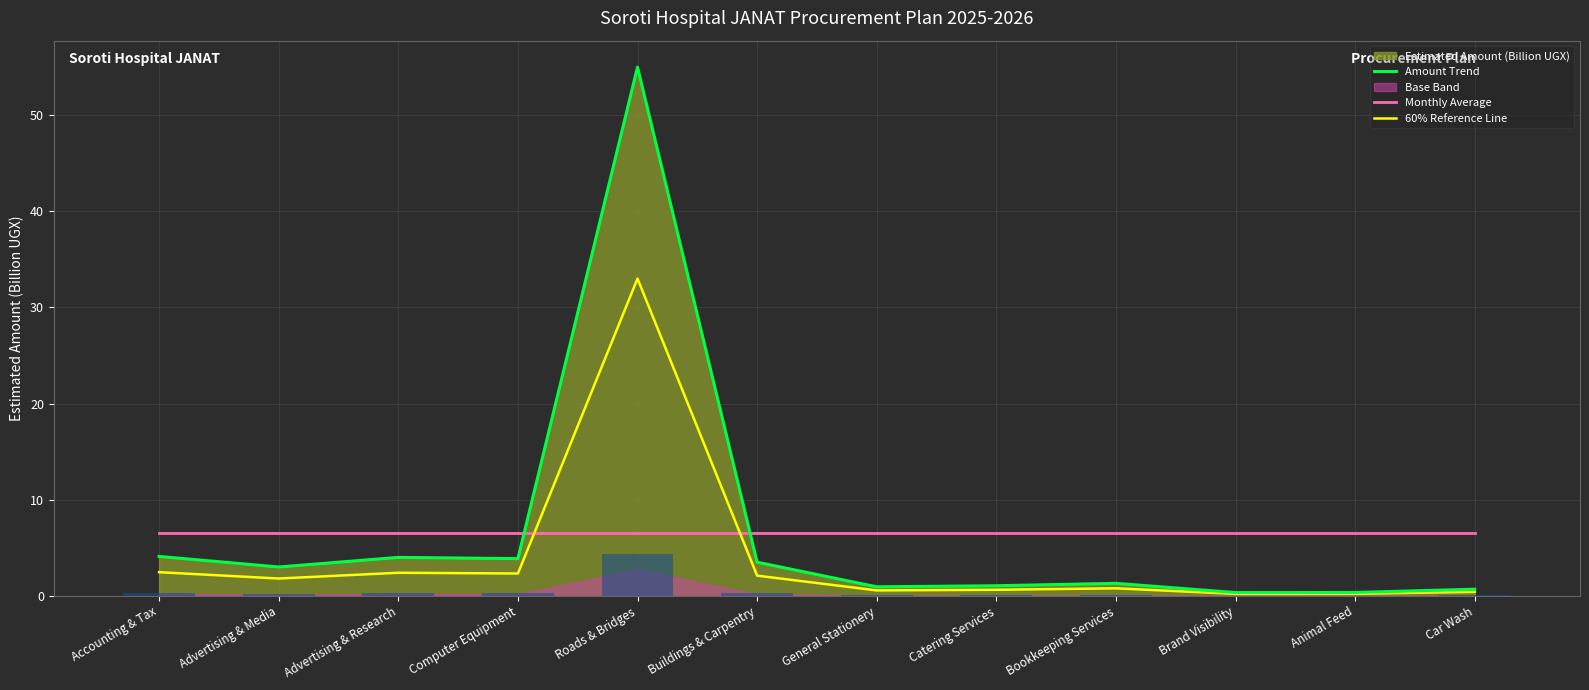

True or false: Amount Trend has a value of 3.0 at Advertising & Media.

True